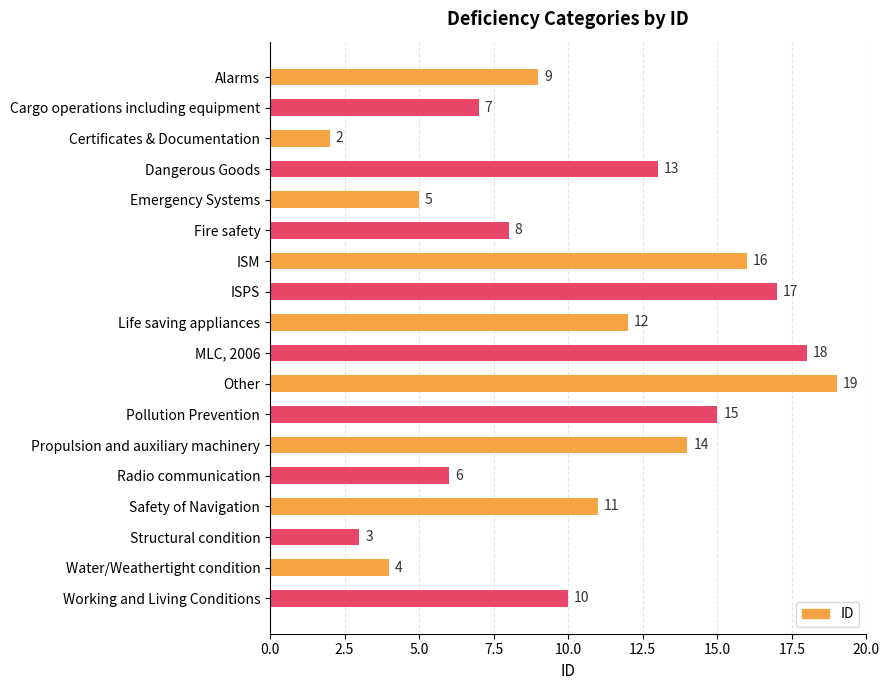

What is the label of the 11th bar from the bottom?

ISPS